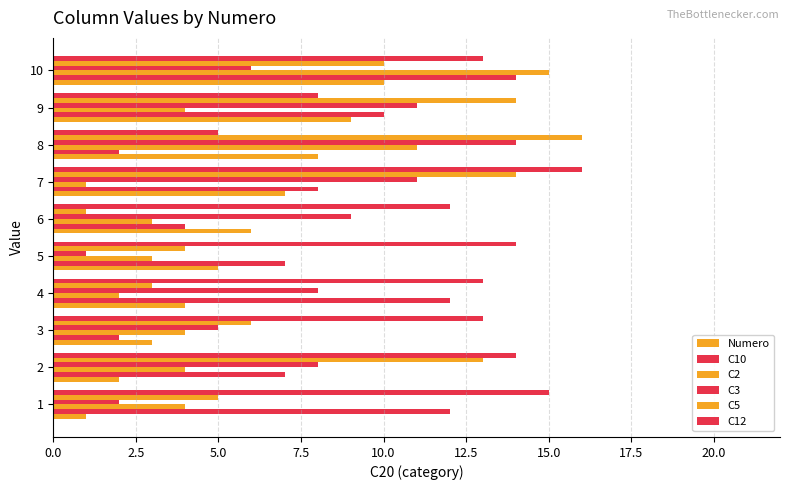

Reading left to right, extract all data points from this chart.

Numero: 1	2	3	4	5	6	7	8	9	10
C10: 12	7	2	12	7	4	8	2	10	14
C2: 4	4	4	2	3	3	1	11	4	15
C3: 2	8	5	8	1	9	11	14	11	6
C5: 5	13	6	3	4	1	14	16	14	10
C12: 15	14	13	13	14	12	16	5	8	13